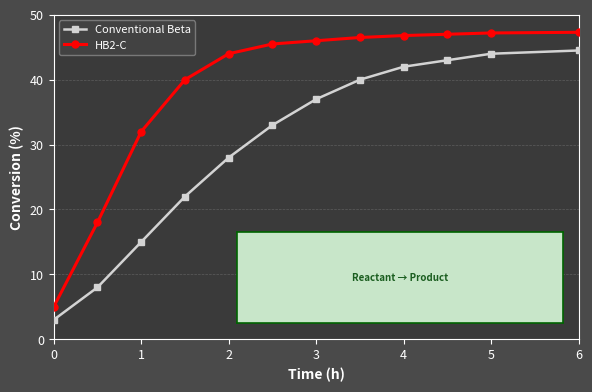

What are all the series names shown in the legend?

Conventional Beta, HB2-C